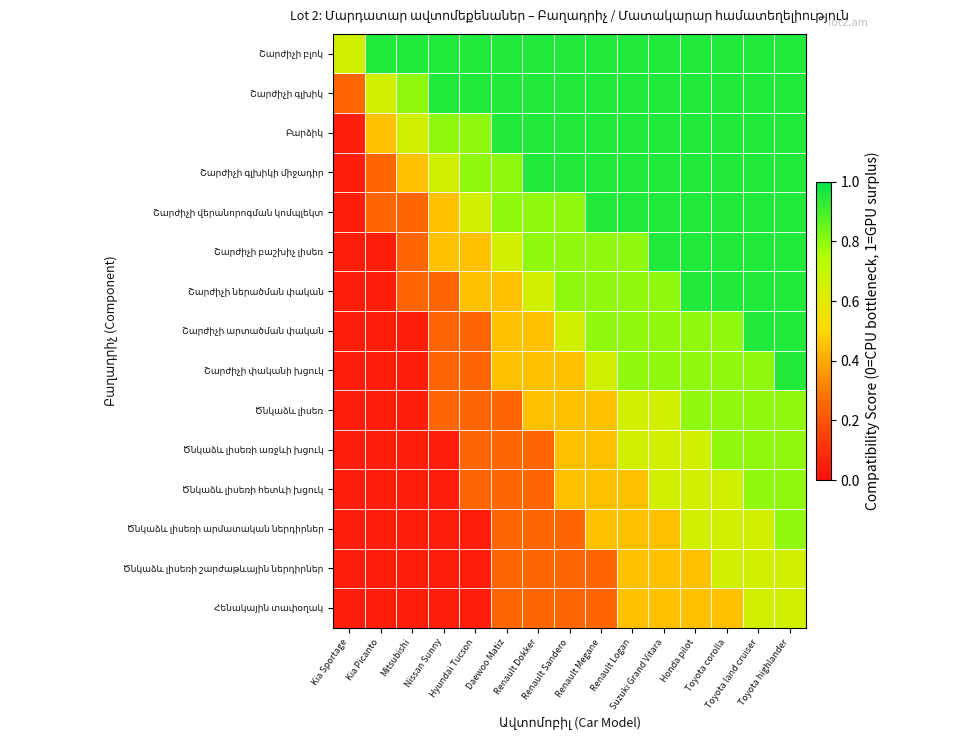

How many distinct data groups are displayed?

15